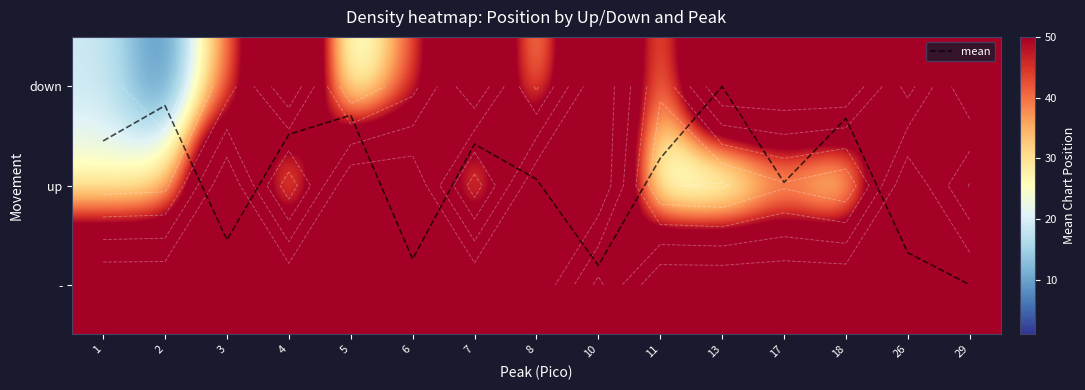

Which series has the largest total across all categories?

-